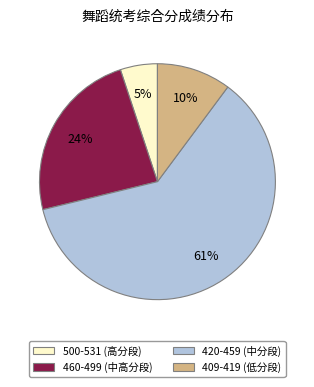

To the nearest percent, what is the difference between the largest and smallest slice percentages?

56%